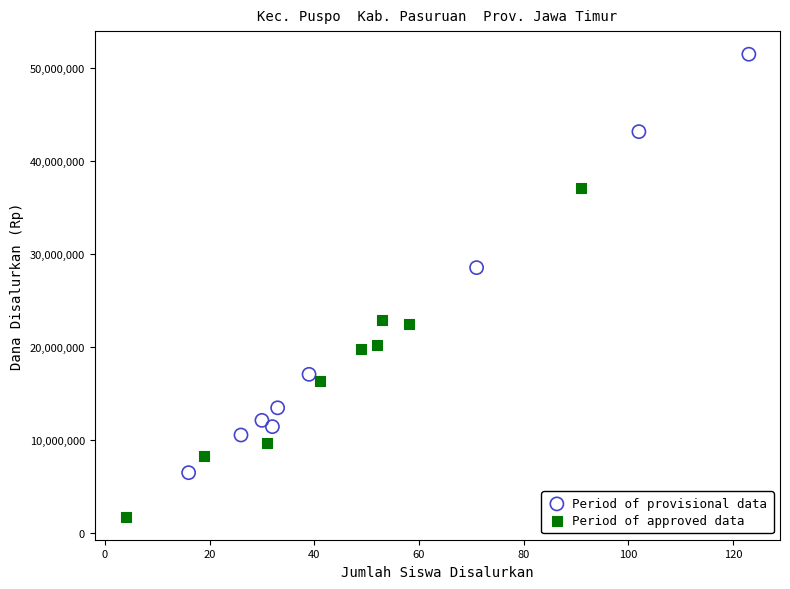

Which series contains the highest Y value?

Period of provisional data